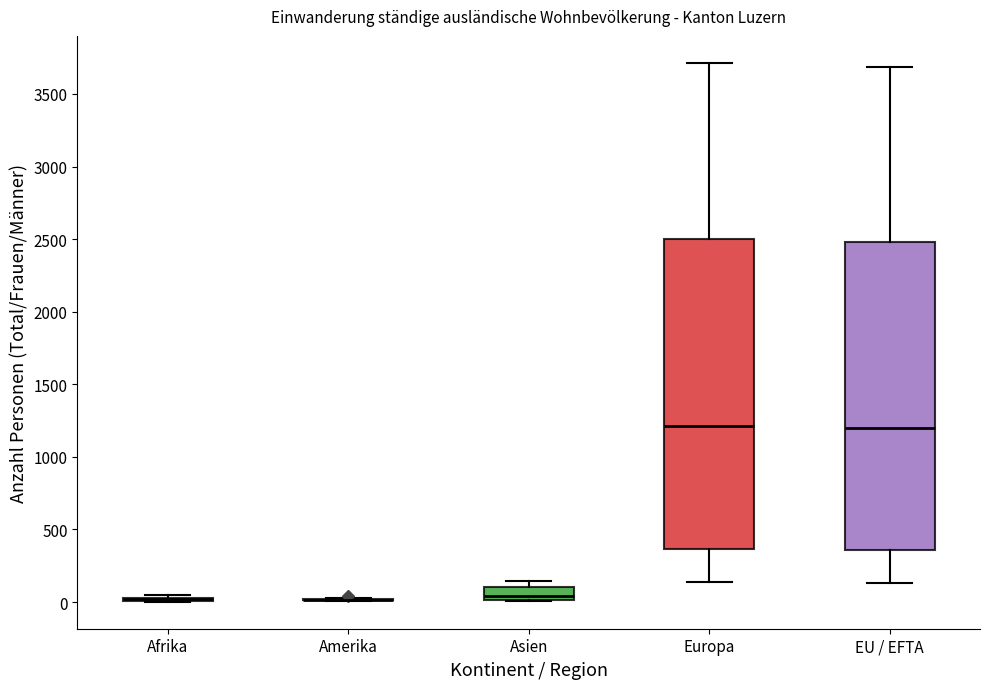

Reading left to right, transcribe this box plot: for each box, give where its median line is, the range the box spans, and where its two whiskers end, as read against the y-axis. The values are not printed on the chart, so give them approximately, as read against the axis.

Afrika: box collapsed to a line at 0, whiskers 0 to 50
Amerika: box collapsed to a line at 0, whiskers 0 to 50
Asien: median 50, box 0 to 100, whiskers 0 to 150
Europa: median 1200, box 350 to 2500, whiskers 150 to 3700
EU / EFTA: median 1200, box 350 to 2500, whiskers 150 to 3700